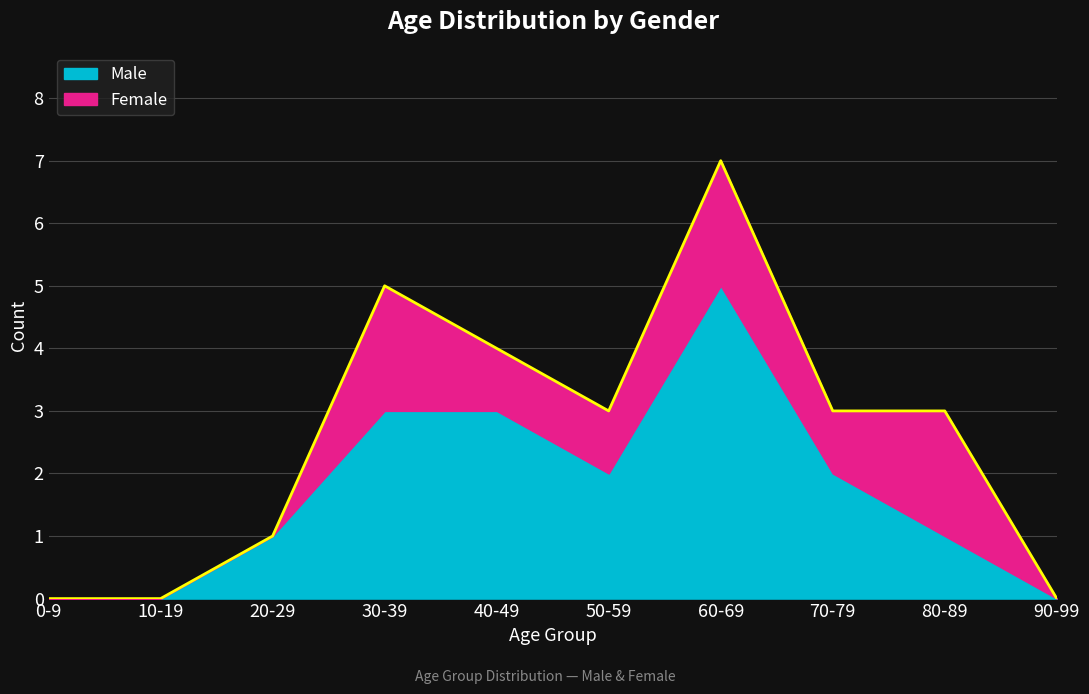

What is the difference between the highest and lowest values at 20-29?

1